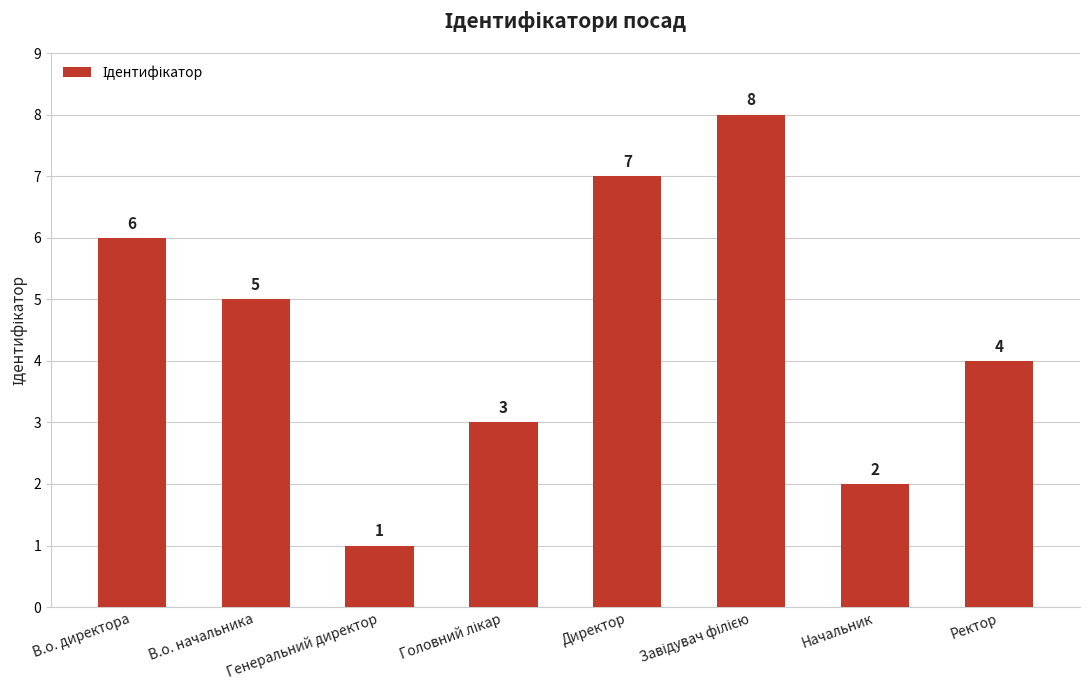

What is the difference between the values at Начальник and Директор?

5